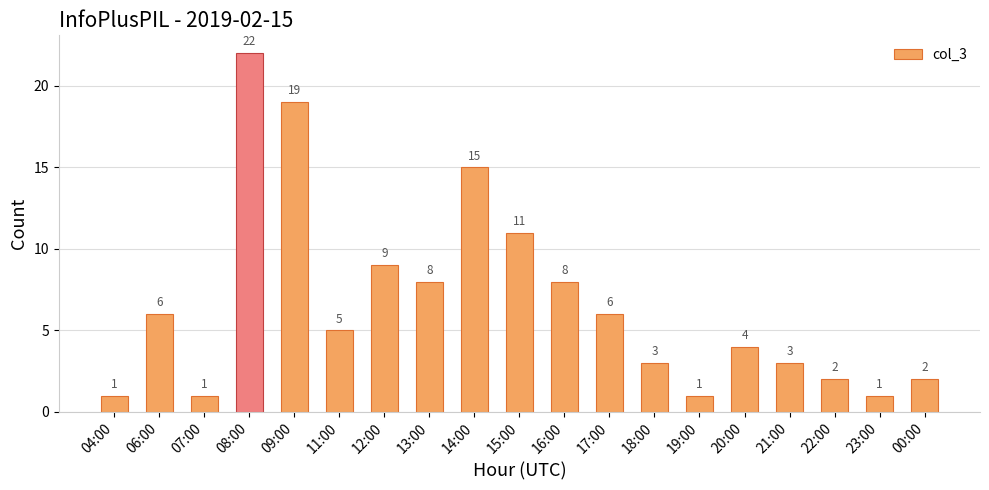

Which has a higher value, 12:00 or 13:00?

12:00